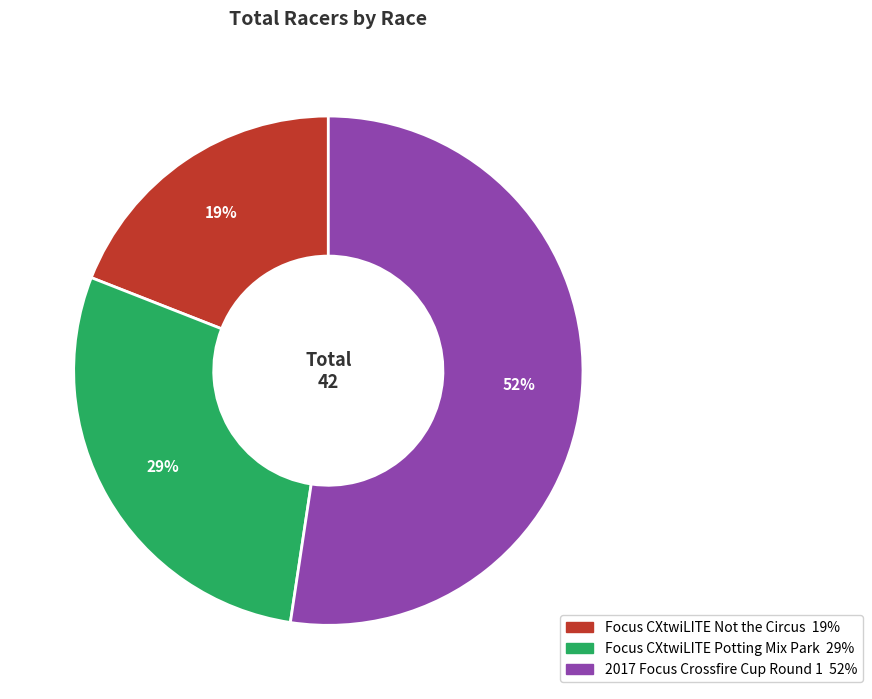

What is the smallest slice in the pie chart?

Focus CXtwiLITE Not the Circus